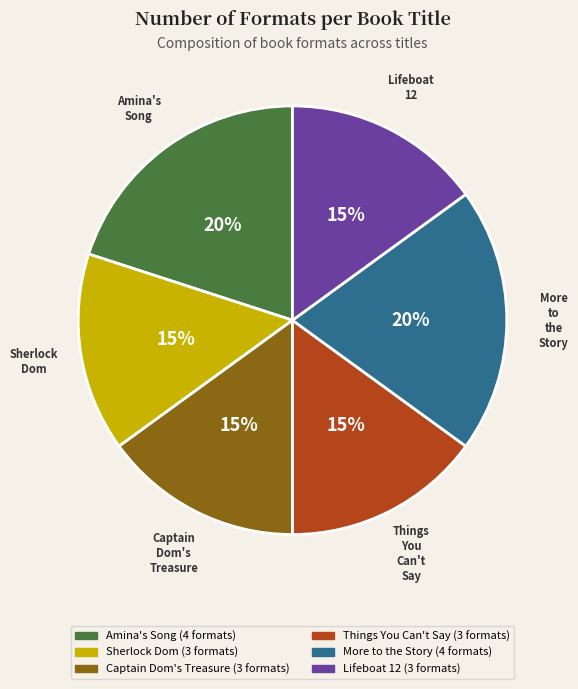

To the nearest percent, what is the difference between the largest and smallest slice percentages?

5%